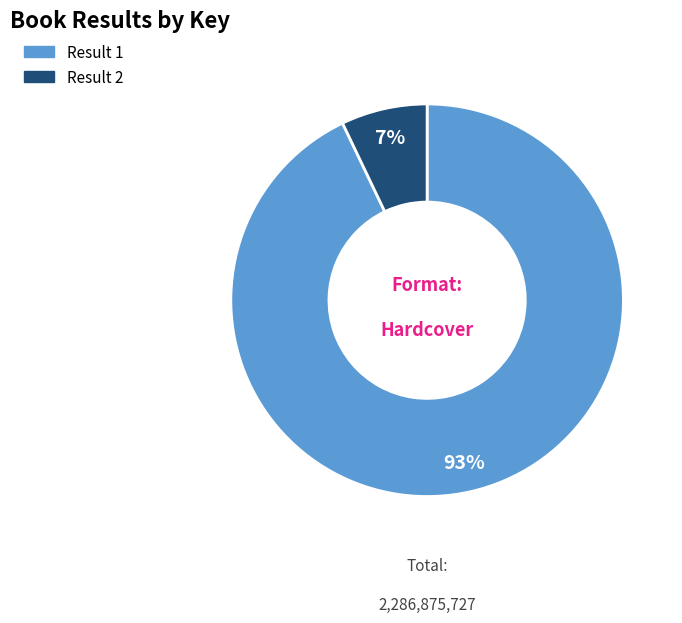

Is the sum of Result 1 and Result 2 greater than half?

Yes